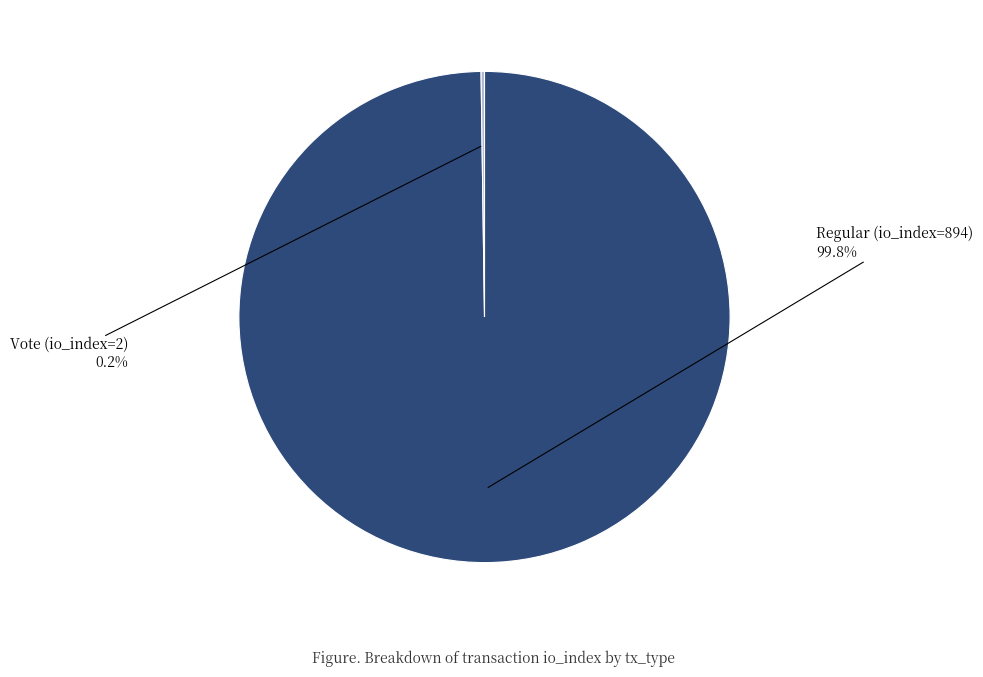

Which slice represents more than half of the pie?

Regular (io_index=894)